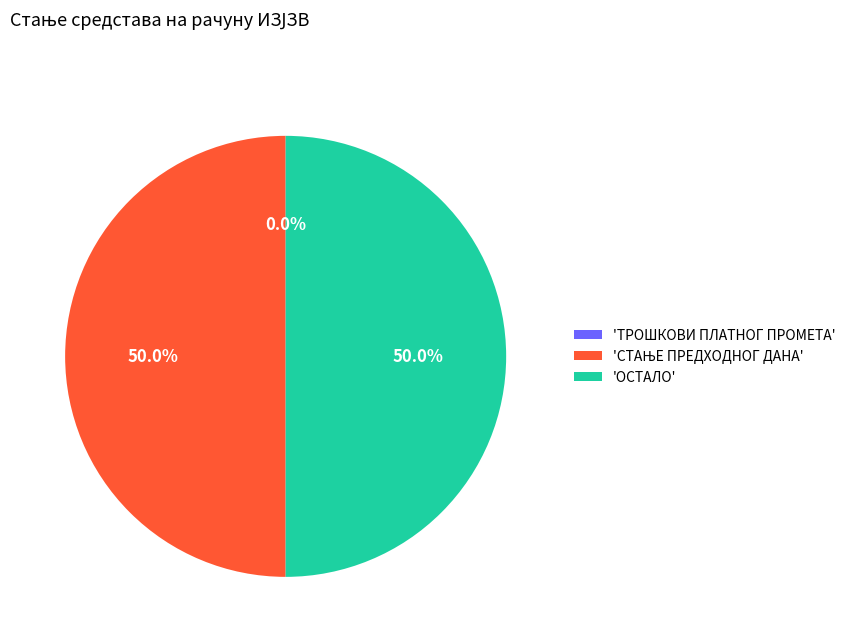

How much of the chart is everything except 'ОСТАЛО'?

50.0%